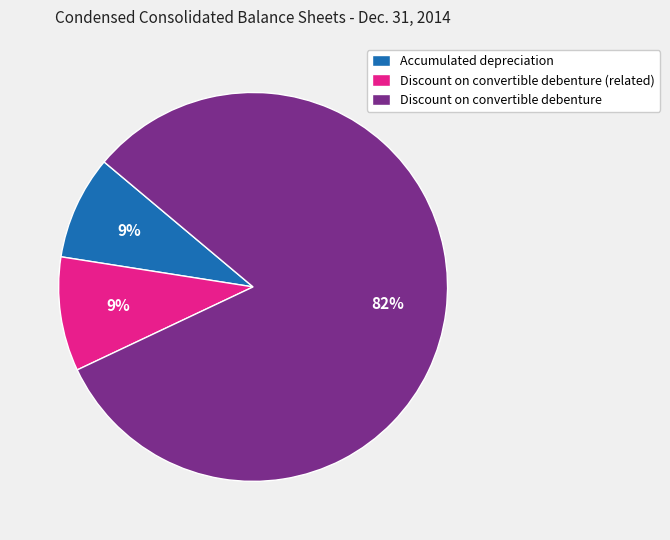

Is there any slice that represents more than half of the pie?

Yes